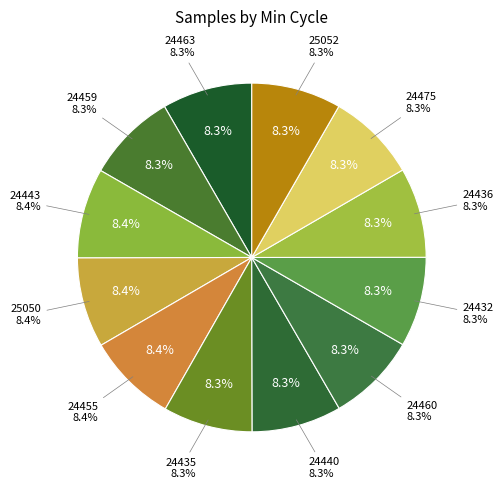

To the nearest percent, what is the combined percentage of 24455 and 24436?

17%